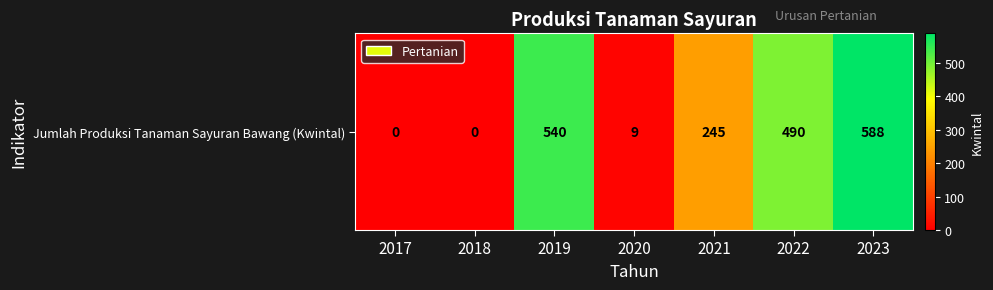

At which label does the data first exceed 245?

2019